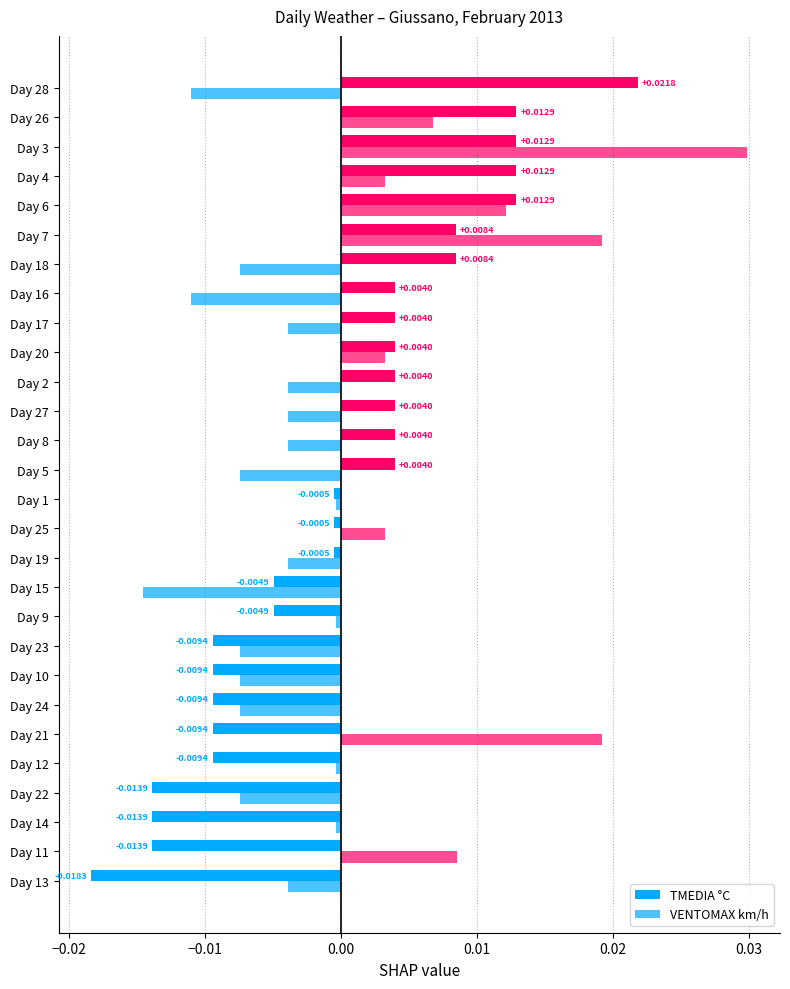

How many values in the VENTOMAX km/h series exceed 0?

9